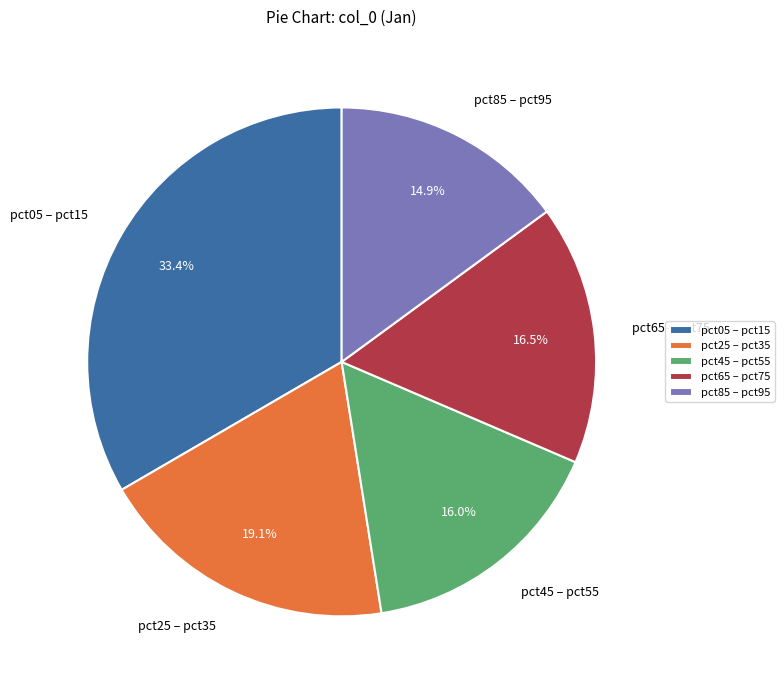

Combined, do pct05 – pct15 and pct85 – pct95 account for over 50%?

No